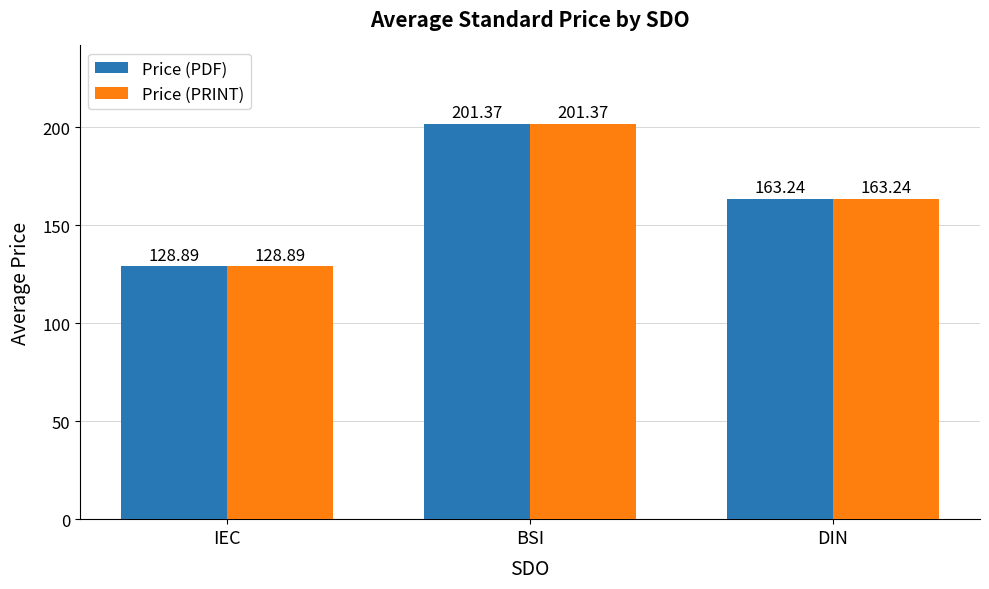

At which category is the sum across all series the highest?

BSI